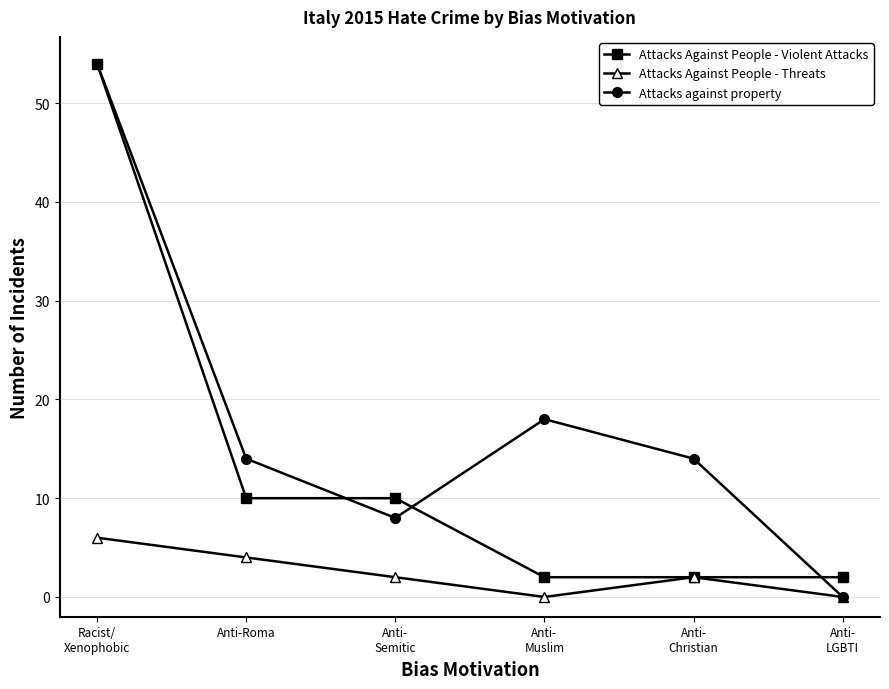

What position from the left is Anti-Roma?

2